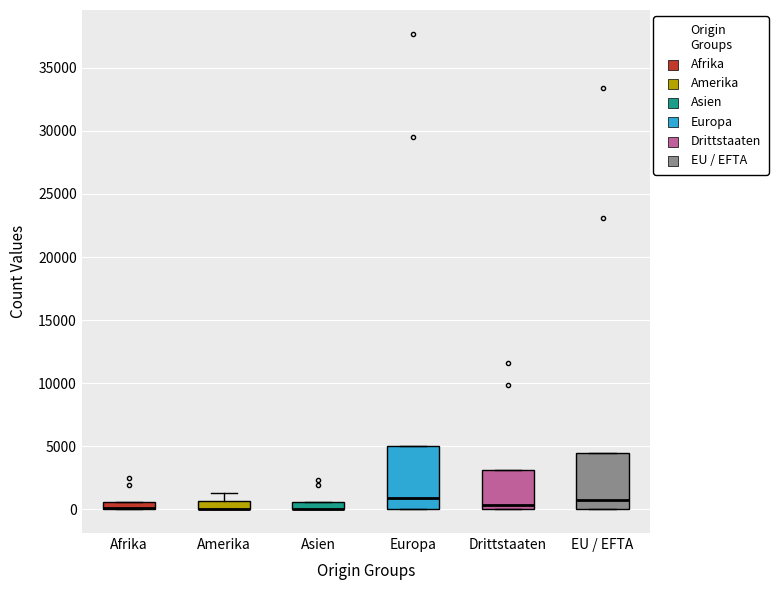

Comparing the boxes themselves (not the whiskers), which one is the tallest?

Europa